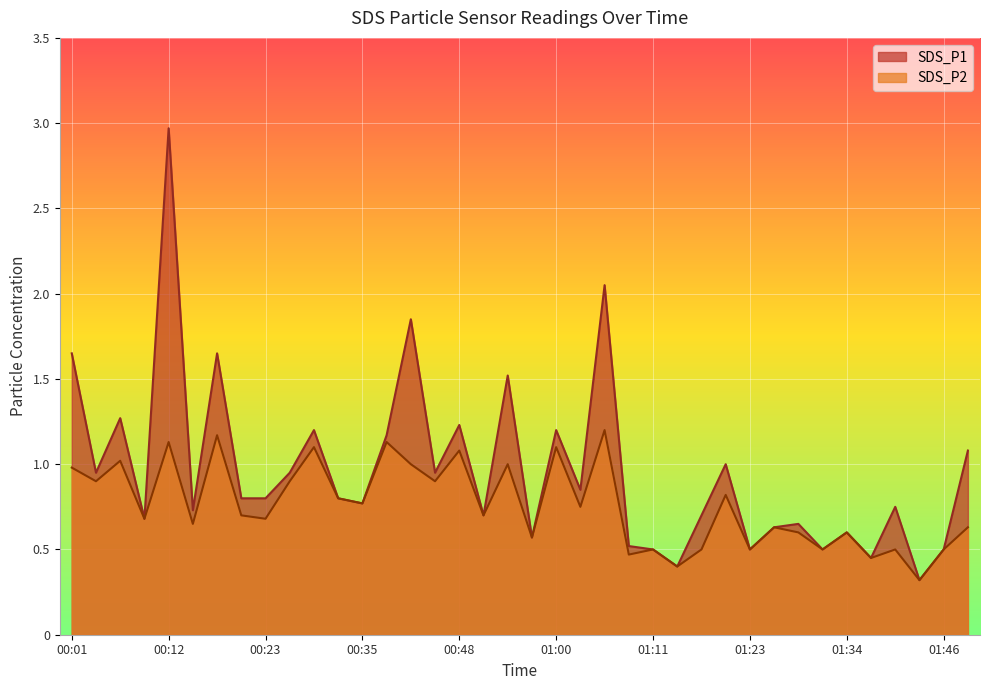

At which category is the sum across all series the highest?

00:12